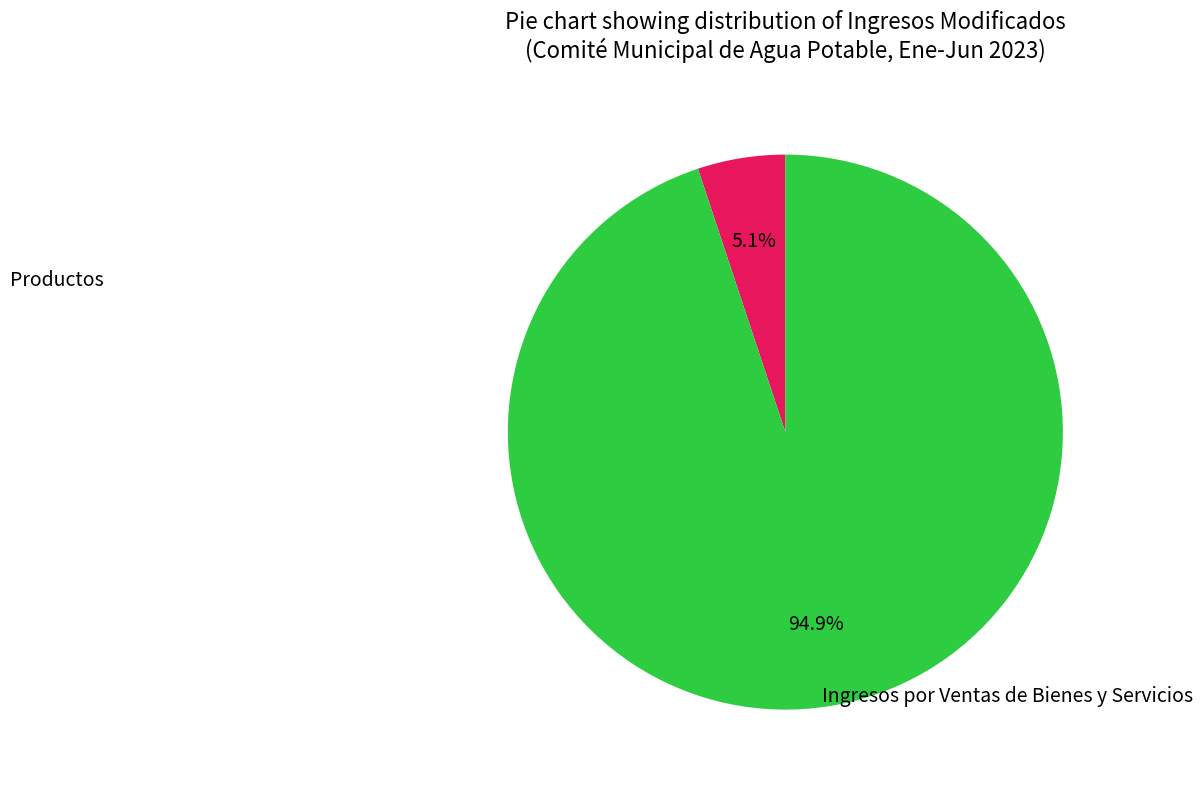

Is there any slice that represents more than half of the pie?

Yes